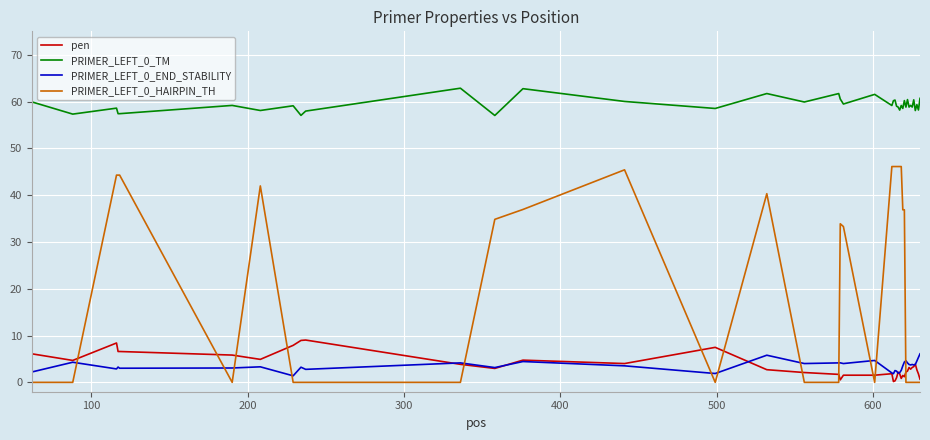

Count the number of data series in this chart.

4